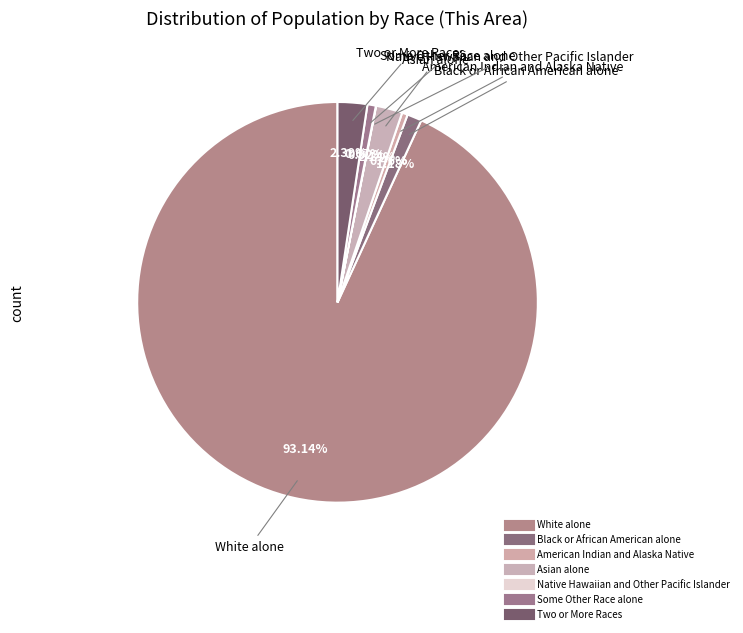

Is the sum of Some Other Race alone and Two or More Races greater than half?

No